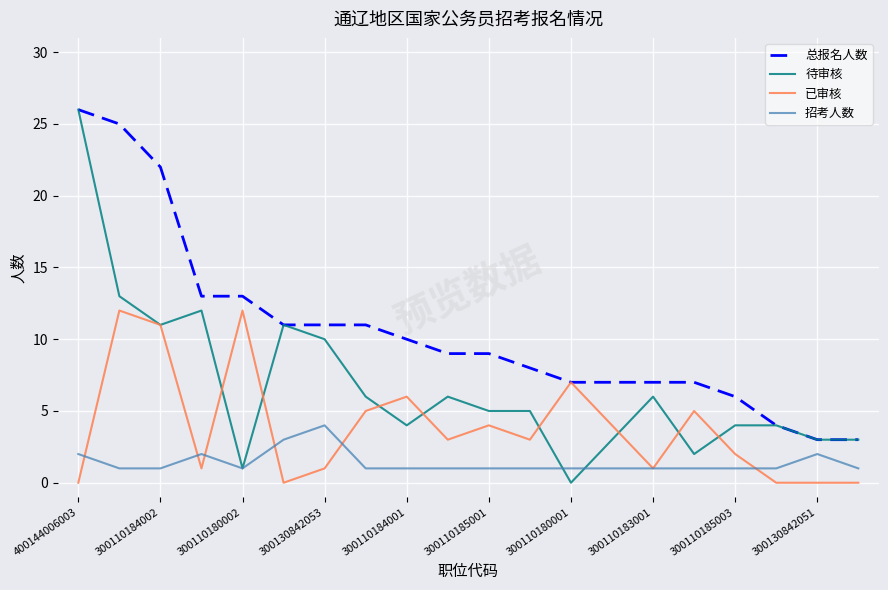

True or false: 总报名人数 and 招考人数 cross at least once.

False